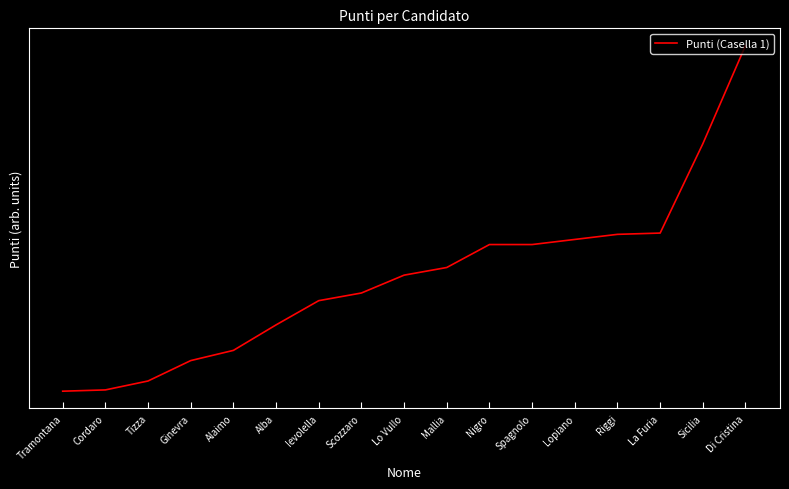

What is the approximate value at Riggi, to the nearest 10?

200